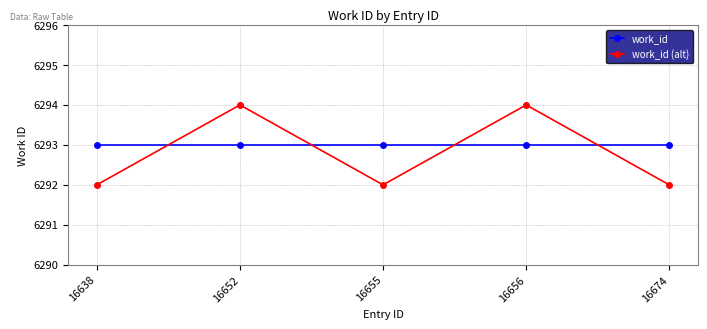

Reading left to right, what are all the values shown in this chart?

work_id: 6293	6293	6293	6293	6293
work_id (alt): 6292	6294	6292	6294	6292